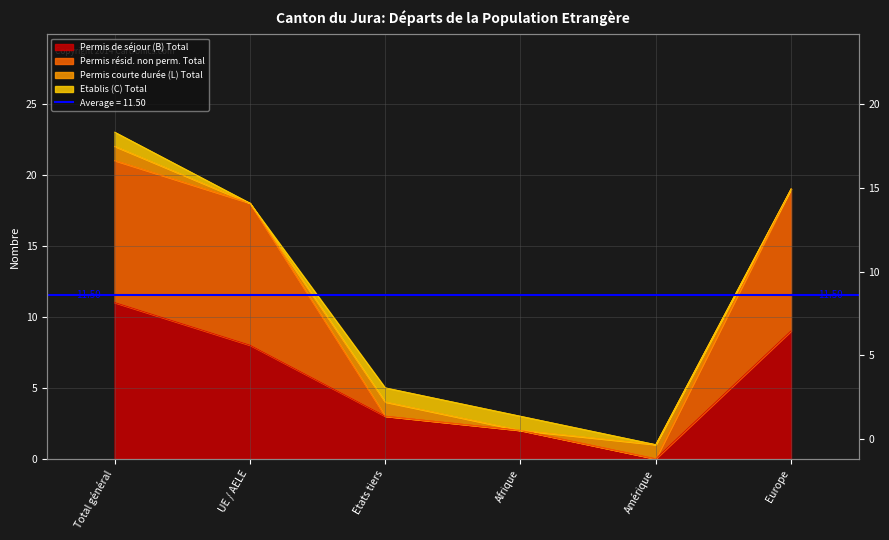

Which has a higher value, Europe or UE / AELE?

Europe